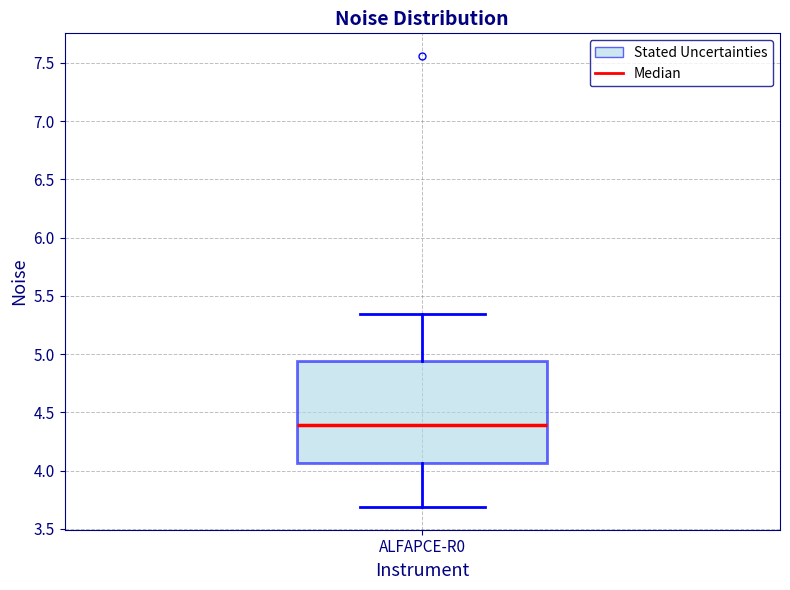

Transcribe this box plot: give where the median line is, the range the box spans, and where the two whiskers end, as read against the y-axis. The values are not printed on the chart, so give them approximately, as read against the axis.

median 4.40, box 4.05 to 4.95, whiskers 3.70 to 5.35